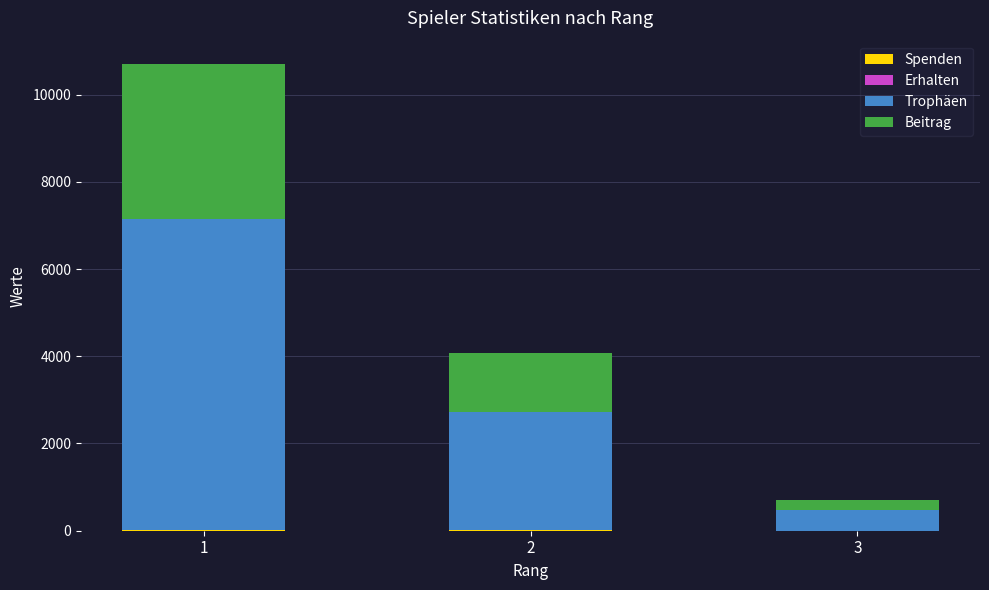

Are the bars horizontal?

No